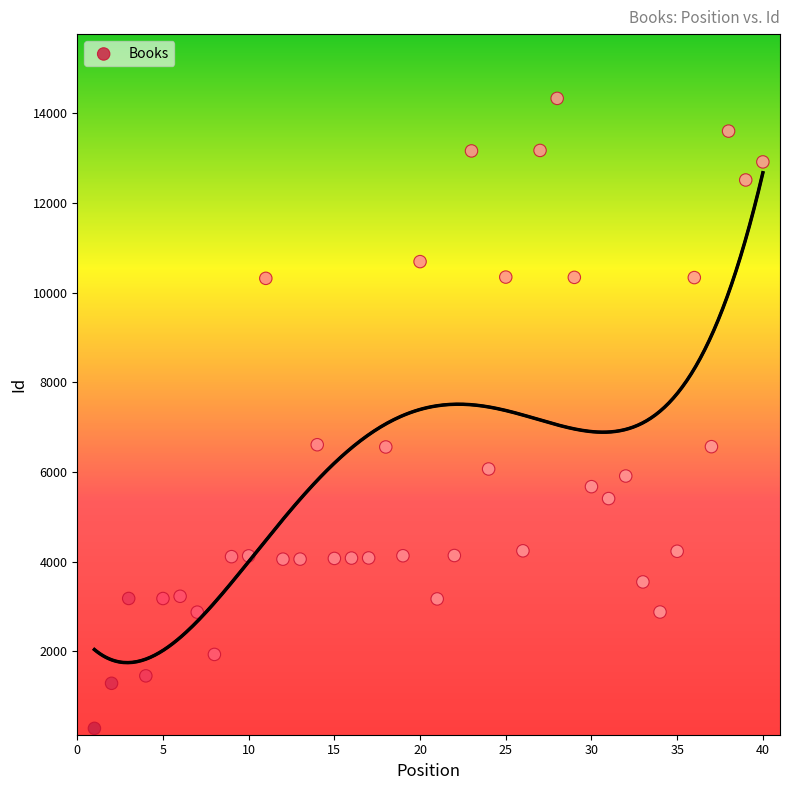

What is the range of X values (max minus min)?

39